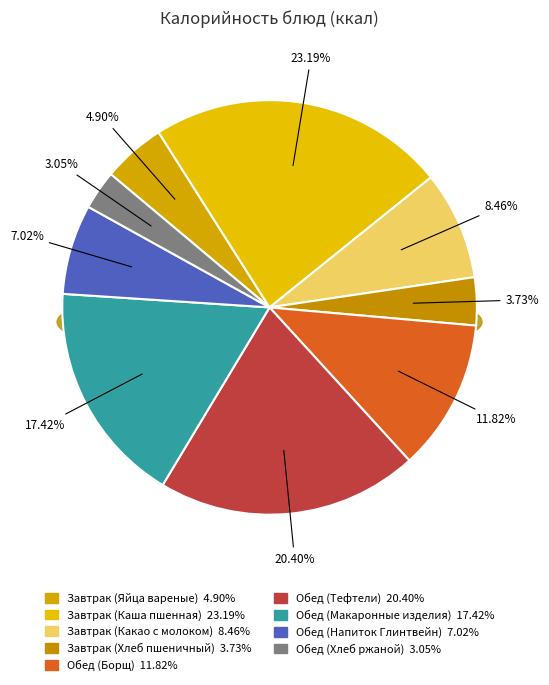

Count the number of slices in the pie.

9